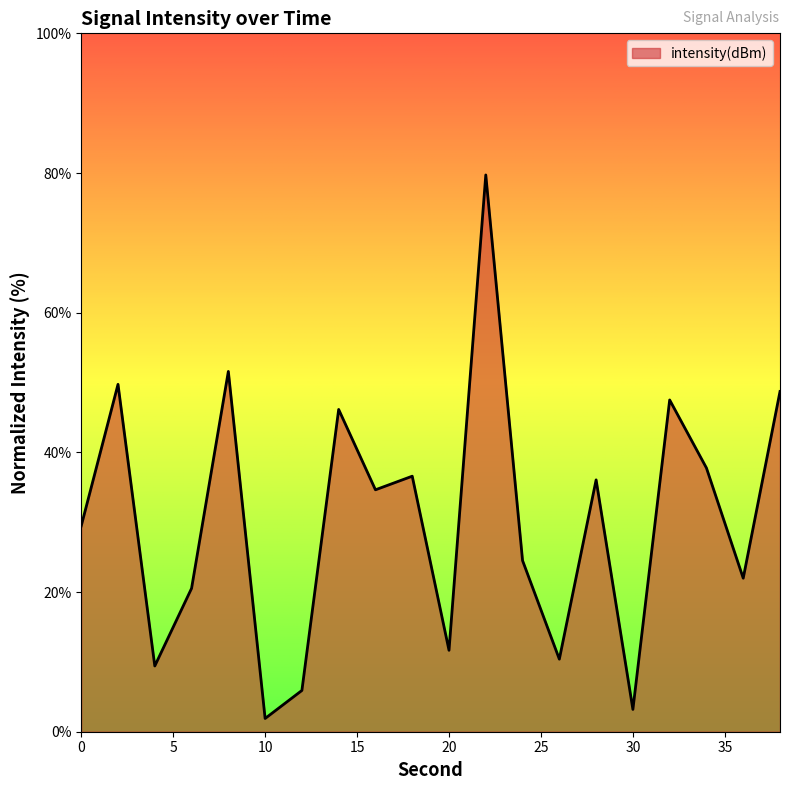

What is the maximum value shown in the chart?

79.7